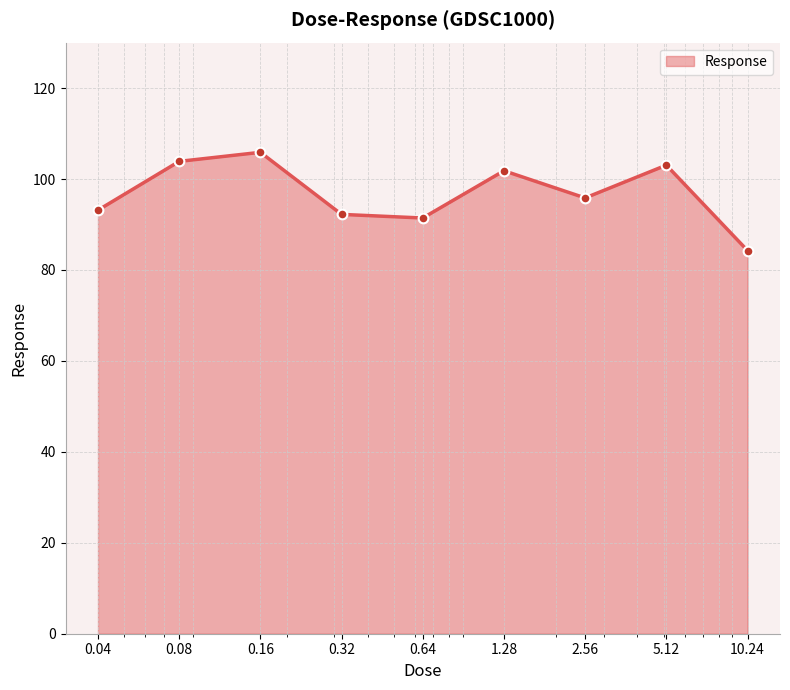

How many interior local valleys (lower than both neighbors) does the data have?

2